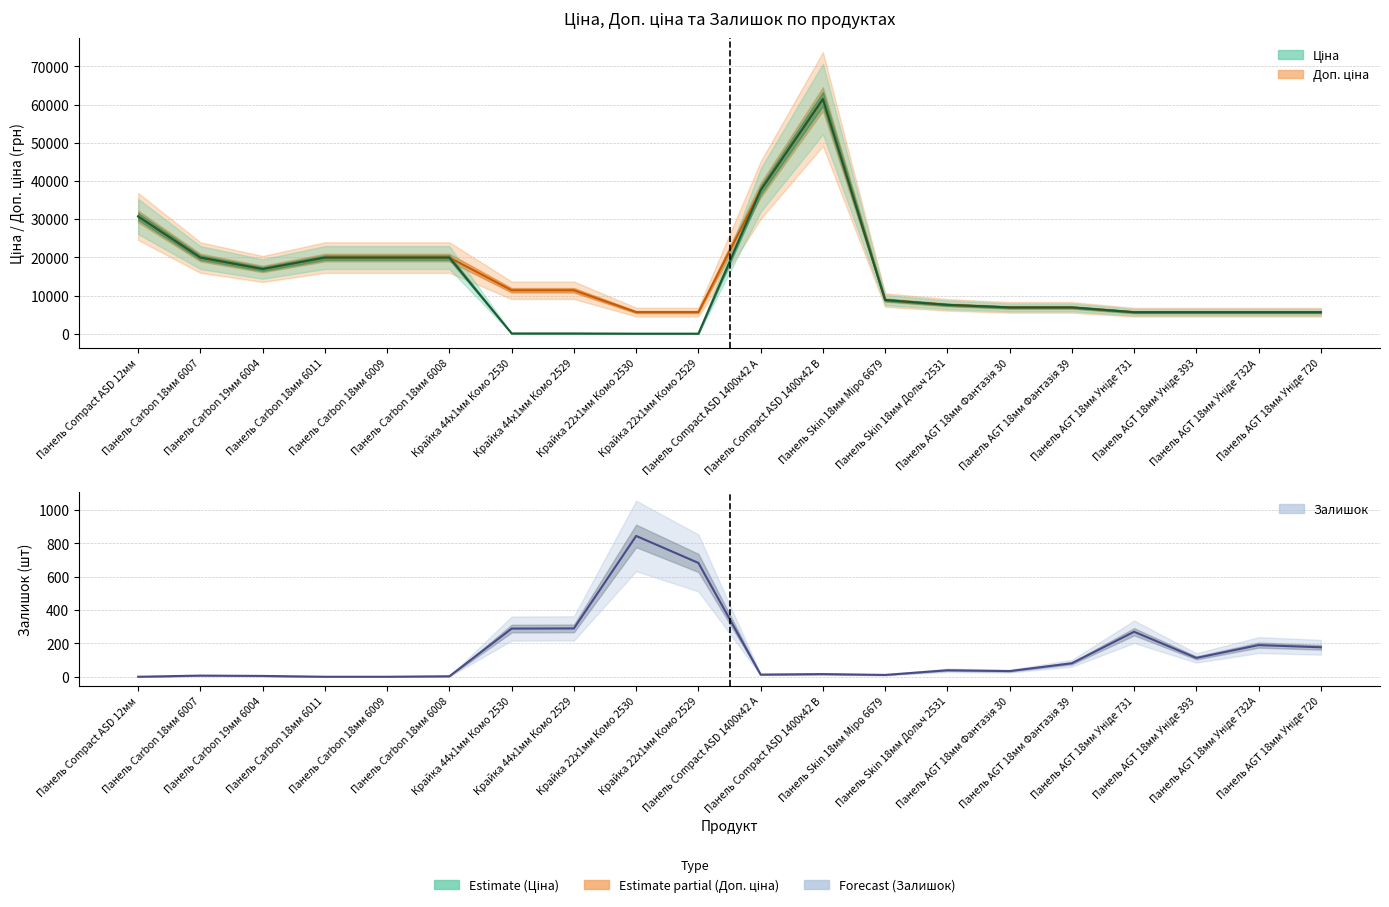

How many values in Залишок are above zero?

17